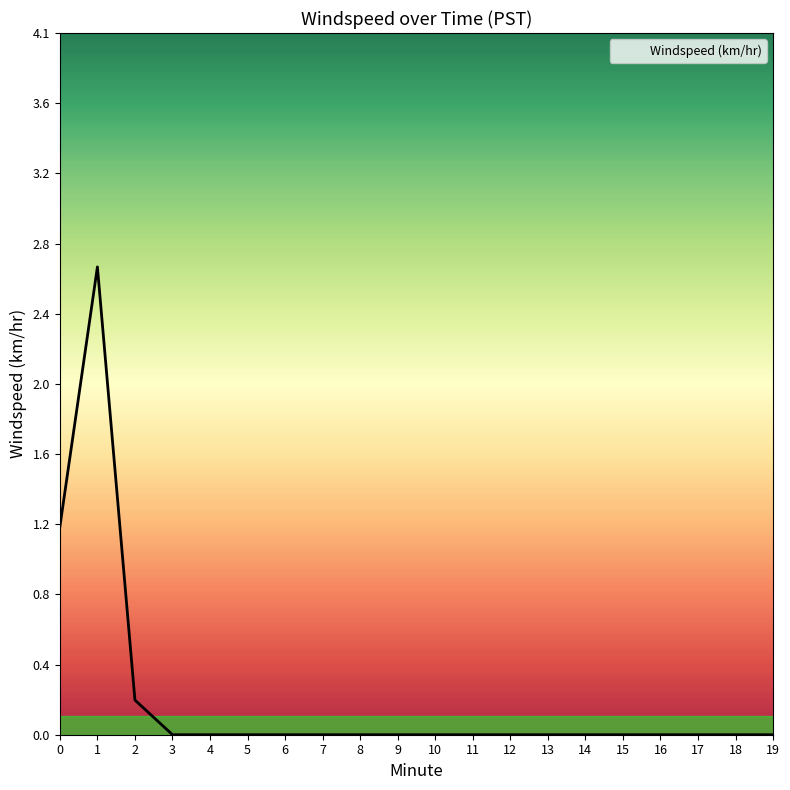

True or false: there are more than 0 points higher than both neighbors.

True